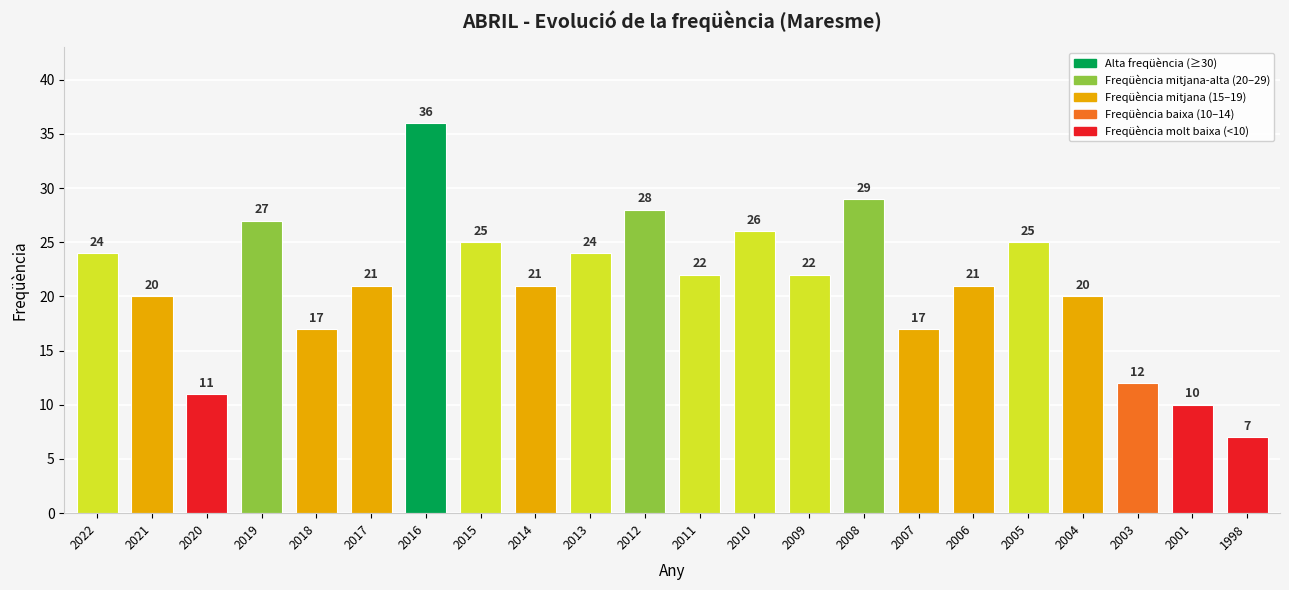

At which label does the data first exceed 22?

2022